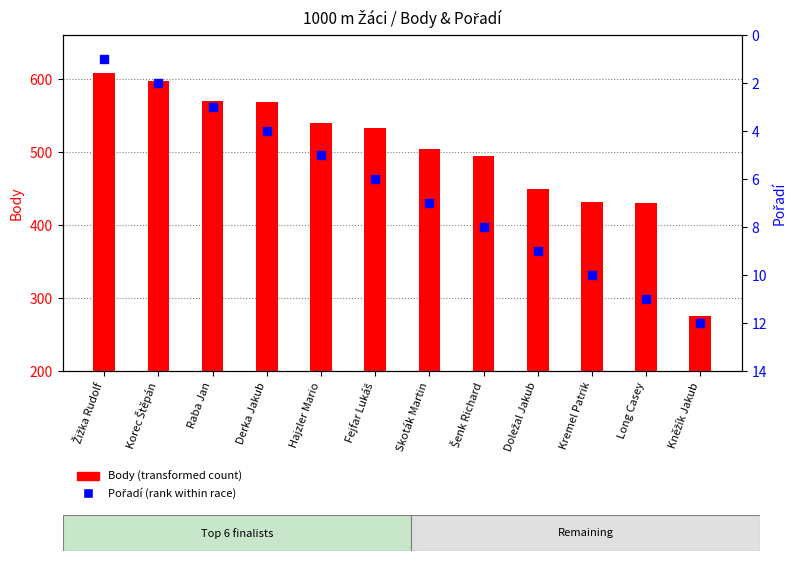

At how many categories does at least one series exceed 391?

11